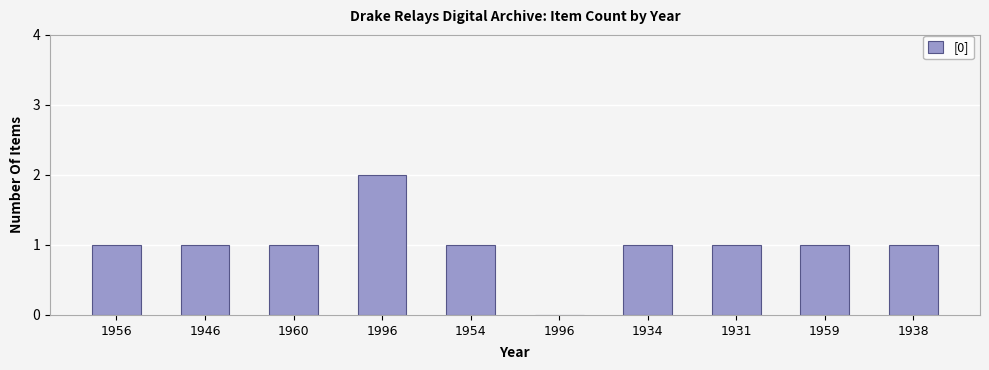

Reading left to right, transcribe all the data shown in this chart.

1	1	1	2	1	0	1	1	1	1